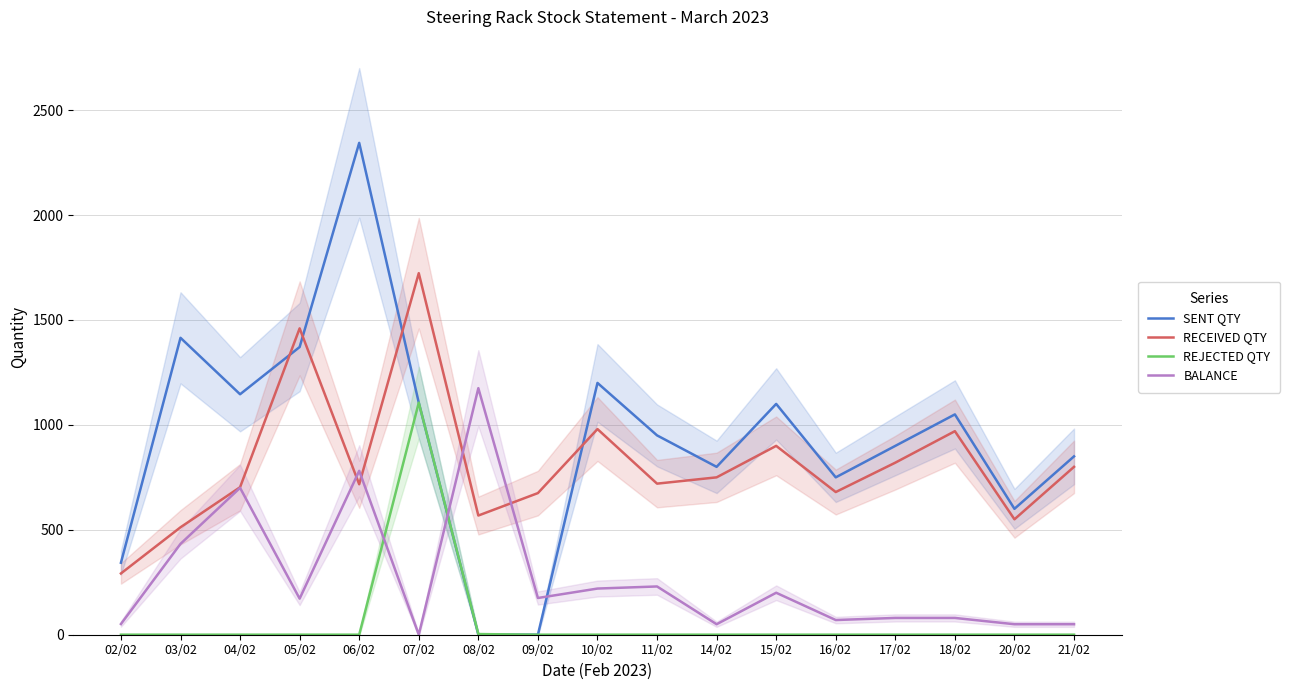

True or false: REJECTED QTY has more than 0 interior local peaks.

True